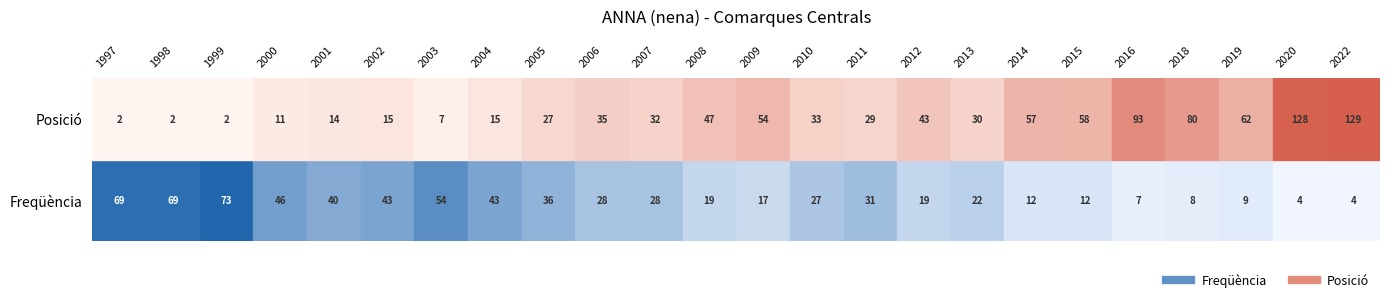

Is it true that Freqüència equals 22 at 2001?

False